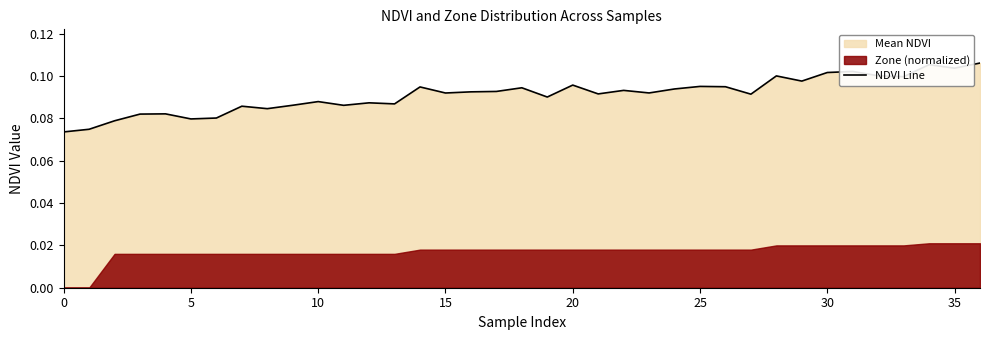

Reading left to right, what are all the values shown in this chart?

0.1	0.1	0.1	0.1	0.1	0.1	0.1	0.1	0.1	0.1	0.1	0.1	0.1	0.1	0.1	0.1	0.1	0.1	0.1	0.1	0.1	0.1	0.1	0.1	0.1	0.1	0.1	0.1	0.1	0.1	0.1	0.1	0.1	0.1	0.1	0.1	0.1